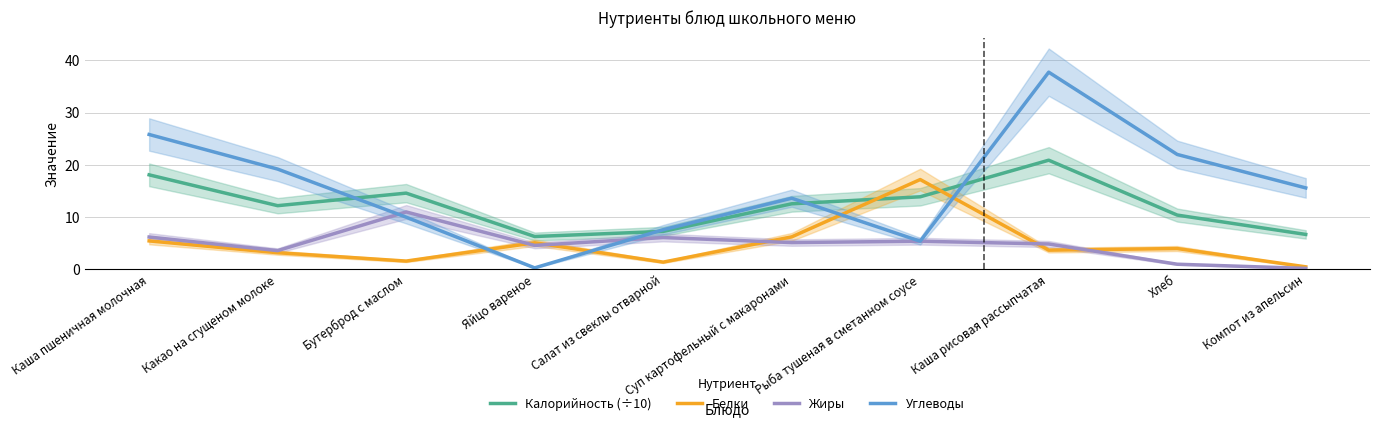

What is the difference between the Белки values at Яйцо вареное and Хлеб?

1.1